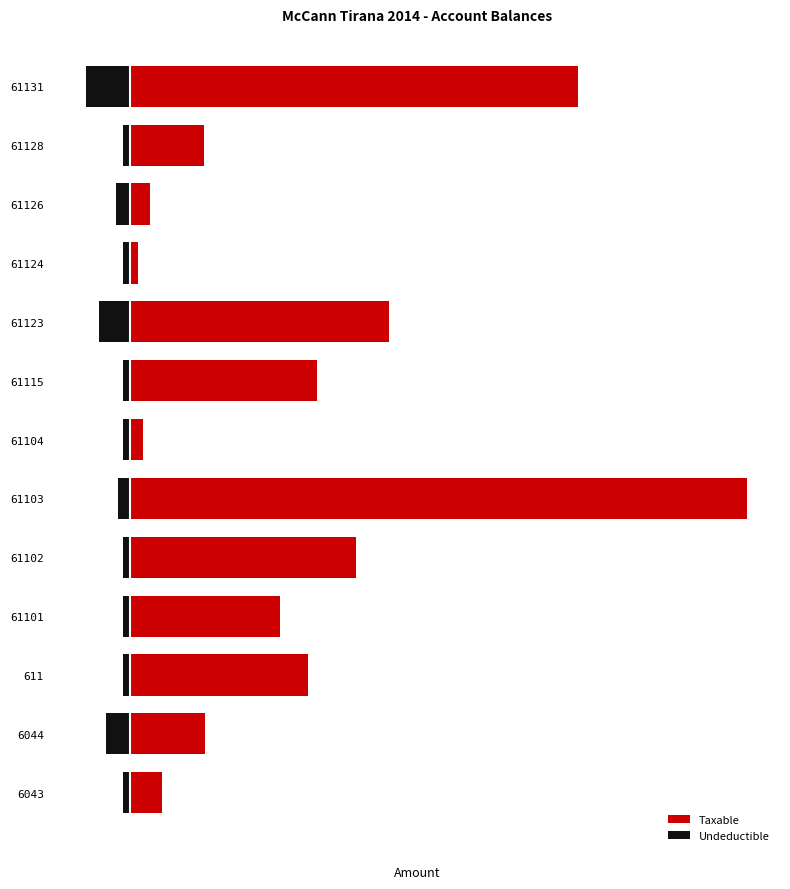

How many bars are there in total?

26